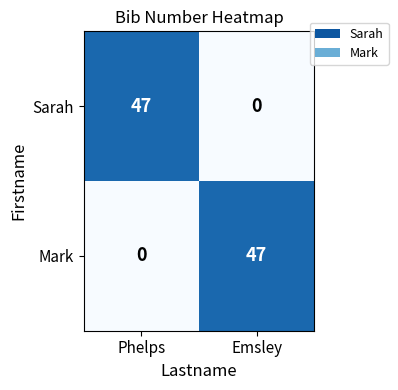

Rank the series at Phelps from lowest to highest value.

Mark, Sarah